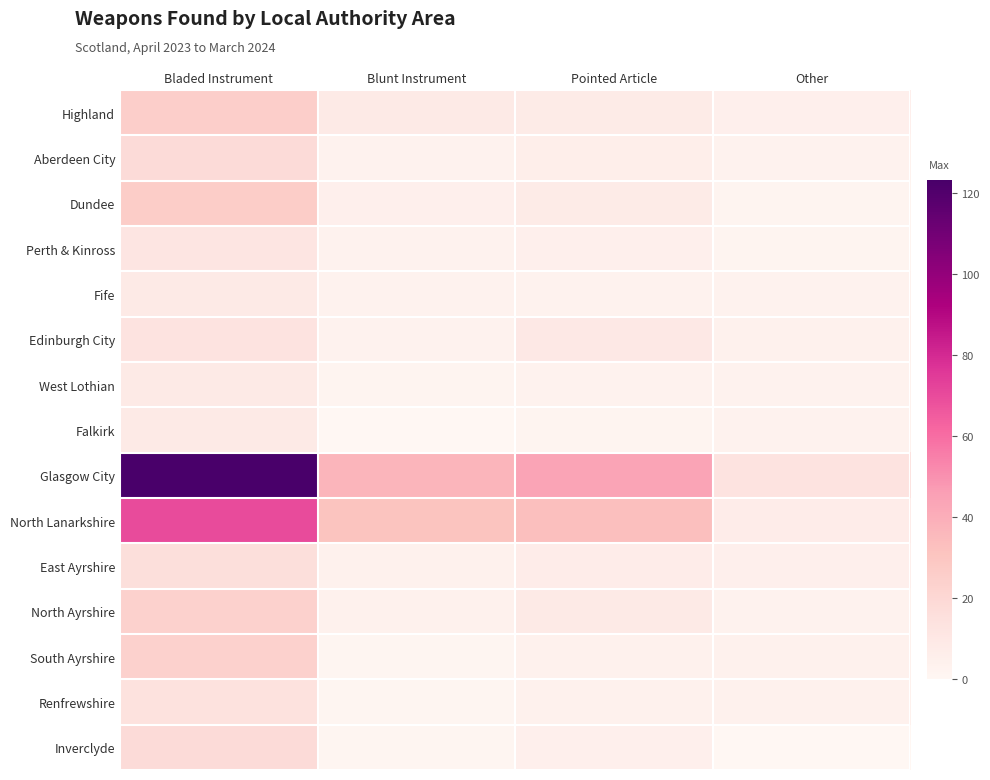

How many series are shown in this chart?

15